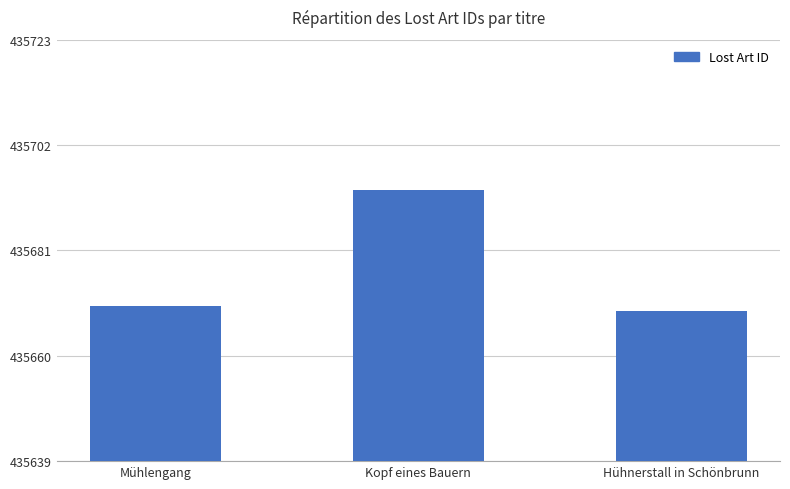

At which label is the value closest to 435681?

Mühlengang